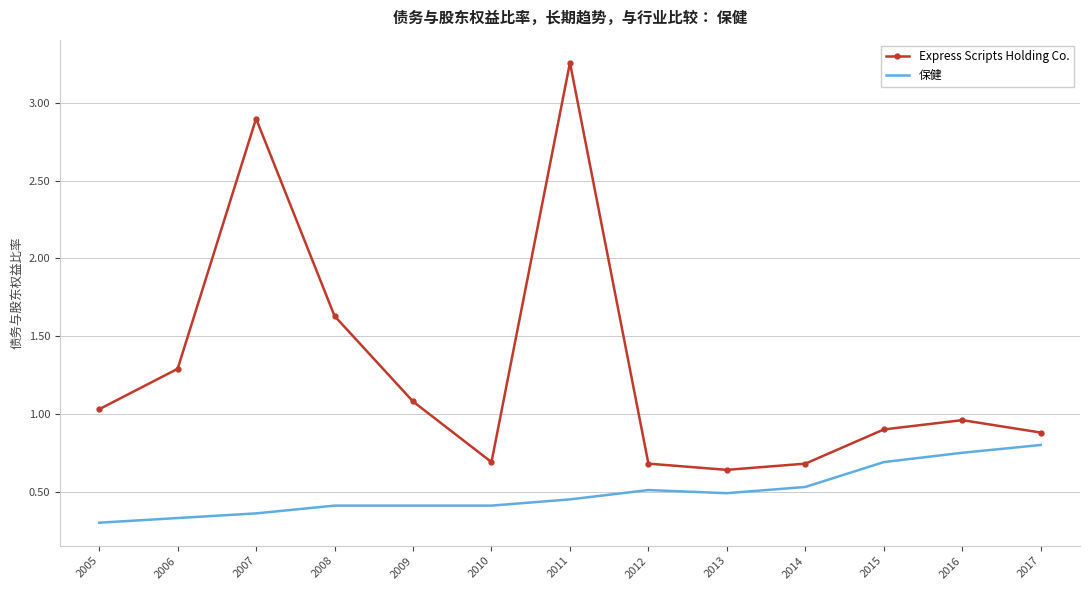

Between 2007 and 2012, which series saw the biggest shift?

Express Scripts Holding Co.